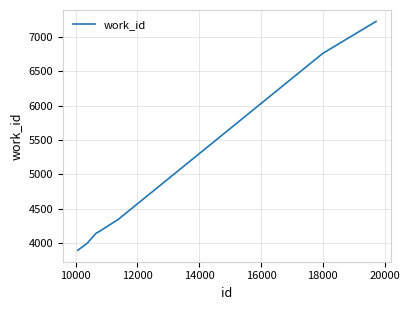

What is the minimum value shown in the chart?

3895